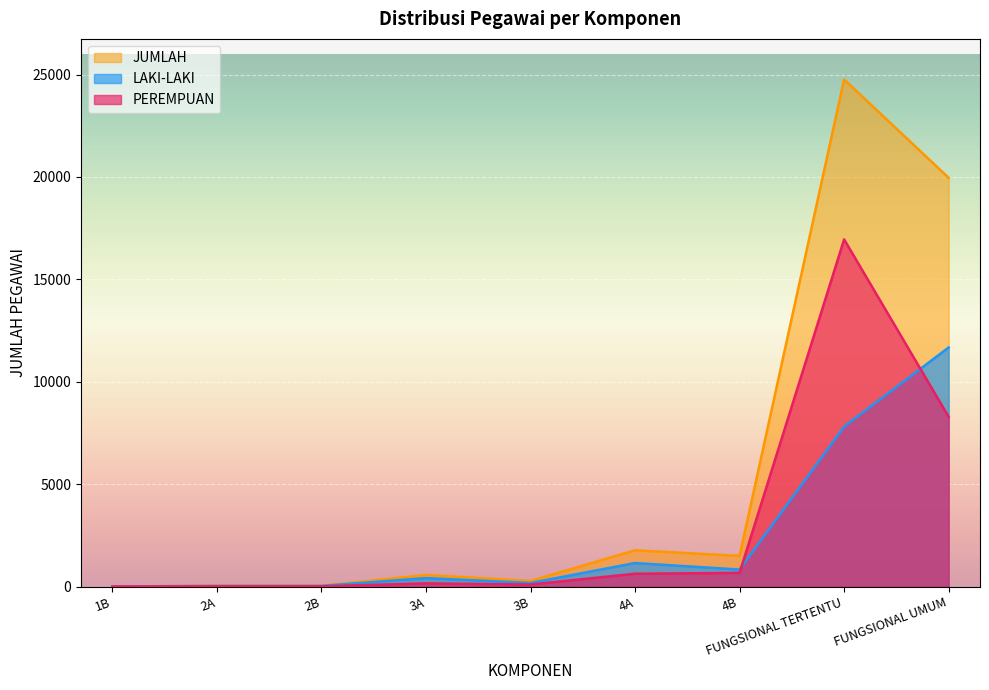

Reading left to right, transcribe all the data shown in this chart.

LAKI-LAKI: 1B=2	2A=29	2B=29	3A=412	3B=175	4A=1146	4B=829	FUNGSIONAL TERTENTU=7811	FUNGSIONAL UMUM=11673
PEREMPUAN: 1B=0	2A=10	2B=10	3A=152	3B=97	4A=623	4B=665	FUNGSIONAL TERTENTU=16951	FUNGSIONAL UMUM=8287
JUMLAH: 1B=2	2A=39	2B=39	3A=564	3B=272	4A=1769	4B=1494	FUNGSIONAL TERTENTU=24762	FUNGSIONAL UMUM=19960